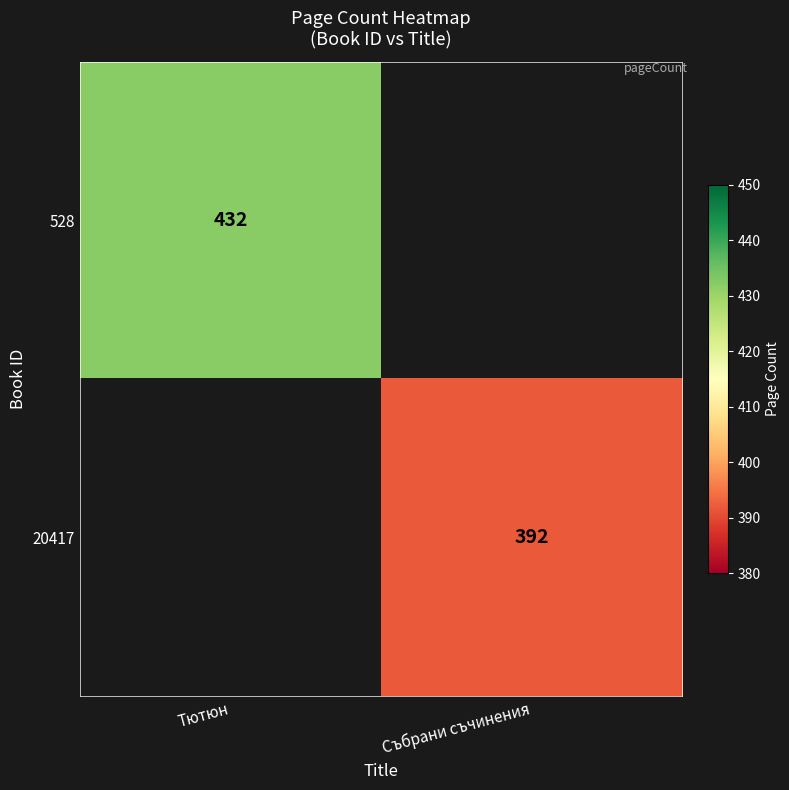

The 528 series shows 568 at Тютюн. True or false?

False